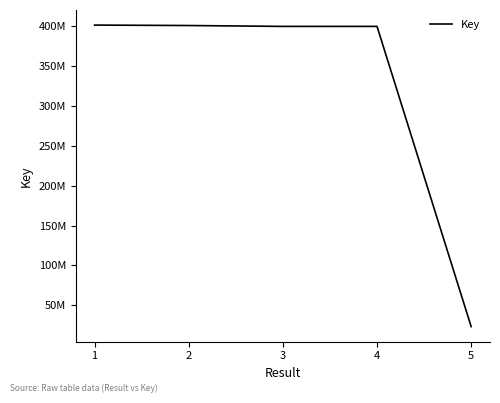

Does the chart have visible grid lines?

No